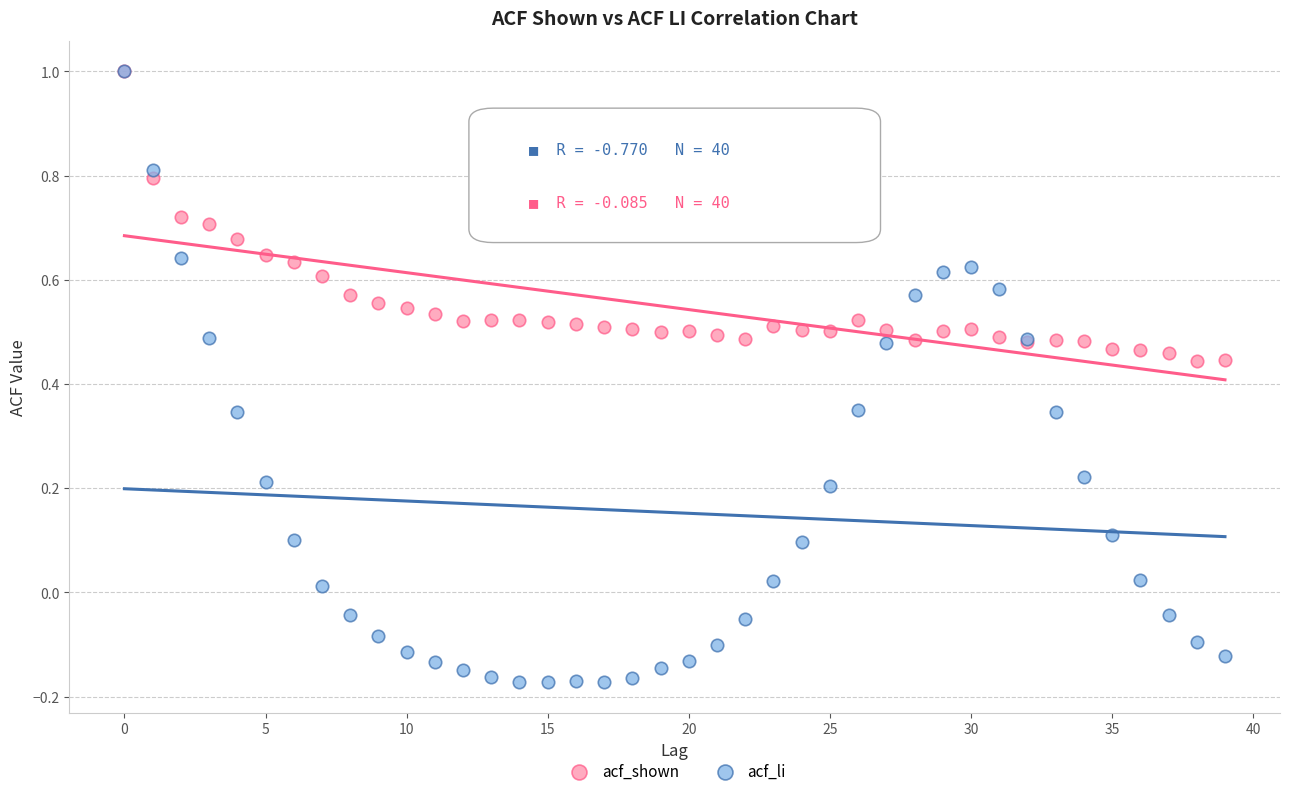

Which series has the widest spread of Y values?

acf_li